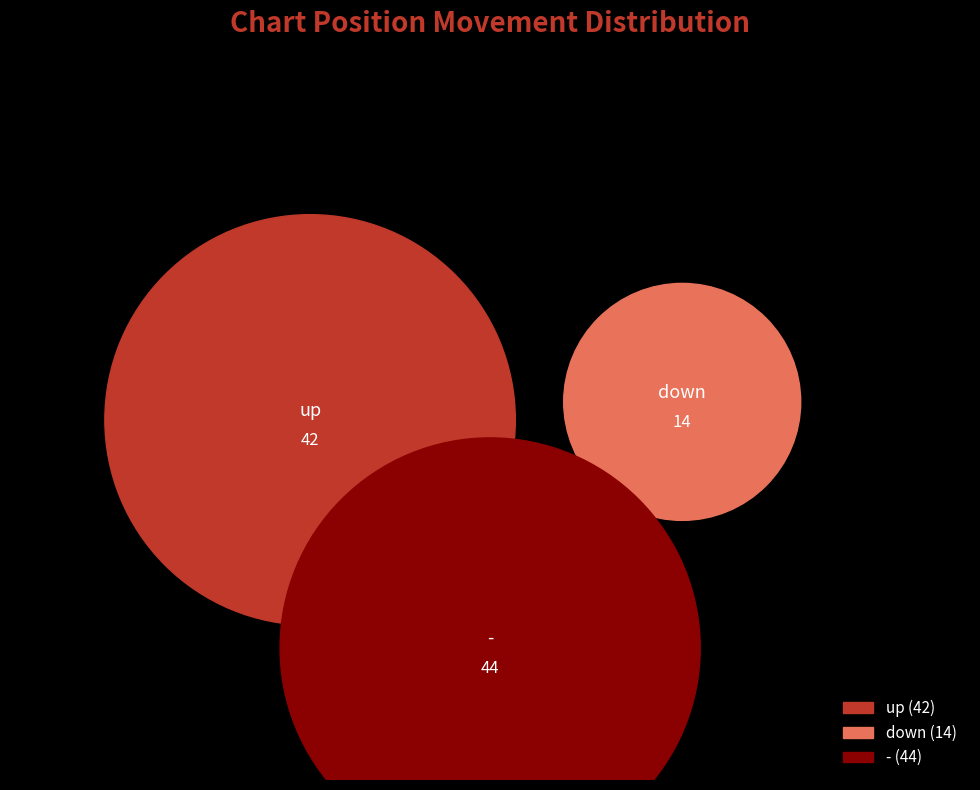

What percentage is the down slice, to the nearest percent?

14%